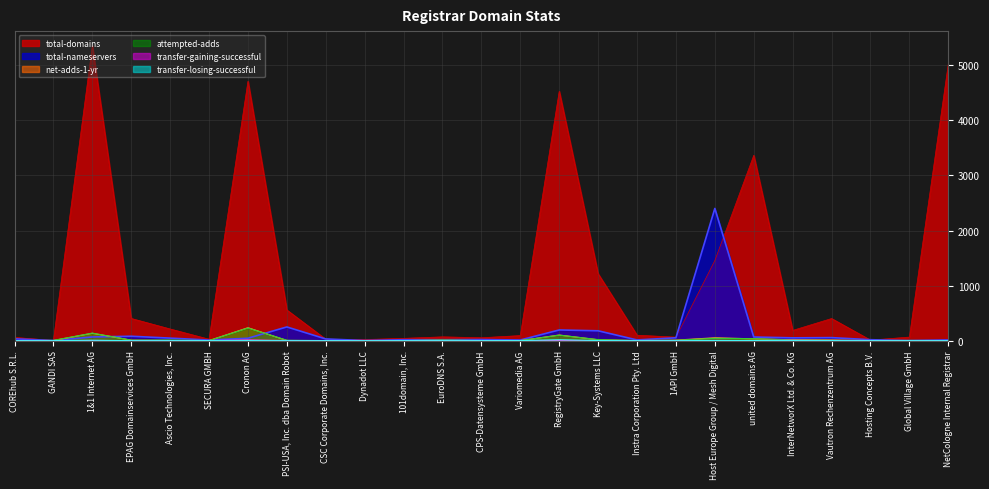

Reading left to right, what are all the values shown in this chart?

total-domains: COREhub S.R.L.=59	GANDI SAS=4	1&1 Internet AG=5354	EPAG Domainservices GmbH=403	Ascio Technologies, Inc.=212	SECURA GMBH=26	Cronon AG=4711	PSI-USA, Inc. dba Domain Robot=557	CSC Corporate Domains, Inc.=26	Dynadot LLC=20	101domain, Inc.=42	EuroDNS S.A.=69	CPS-Datensysteme GmbH=53	Variomedia AG=92	RegistryGate GmbH=4529	Key-Systems LLC=1215	Instra Corporation Pty. Ltd=99	1API GmbH=64	Host Europe Group / Mesh Digital=1455	united domains AG=3366	InterNetworX Ltd. & Co. KG=186	Vautron Rechenzentrum AG=402	Hosting Concepts B.V.=10	Global Village GmbH=65	NetCologne Internal Registrar=5023
total-nameservers: COREhub S.R.L.=33	GANDI SAS=3	1&1 Internet AG=67	EPAG Domainservices GmbH=80	Ascio Technologies, Inc.=46	SECURA GMBH=11	Cronon AG=44	PSI-USA, Inc. dba Domain Robot=249	CSC Corporate Domains, Inc.=31	Dynadot LLC=2	101domain, Inc.=17	EuroDNS S.A.=17	CPS-Datensysteme GmbH=20	Variomedia AG=12	RegistryGate GmbH=194	Key-Systems LLC=179	Instra Corporation Pty. Ltd=13	1API GmbH=52	Host Europe Group / Mesh Digital=2401	united domains AG=66	InterNetworX Ltd. & Co. KG=51	Vautron Rechenzentrum AG=55	Hosting Concepts B.V.=17	Global Village GmbH=2	NetCologne Internal Registrar=13
net-adds-1-yr: COREhub S.R.L.=0	GANDI SAS=2	1&1 Internet AG=134	EPAG Domainservices GmbH=9	Ascio Technologies, Inc.=5	SECURA GMBH=1	Cronon AG=235	PSI-USA, Inc. dba Domain Robot=3	CSC Corporate Domains, Inc.=2	Dynadot LLC=0	101domain, Inc.=1	EuroDNS S.A.=7	CPS-Datensysteme GmbH=0	Variomedia AG=1	RegistryGate GmbH=102	Key-Systems LLC=16	Instra Corporation Pty. Ltd=2	1API GmbH=10	Host Europe Group / Mesh Digital=52	united domains AG=33	InterNetworX Ltd. & Co. KG=16	Vautron Rechenzentrum AG=13	Hosting Concepts B.V.=2	Global Village GmbH=2	NetCologne Internal Registrar=0
attempted-adds: COREhub S.R.L.=0	GANDI SAS=5	1&1 Internet AG=137	EPAG Domainservices GmbH=9	Ascio Technologies, Inc.=11	SECURA GMBH=1	Cronon AG=230	PSI-USA, Inc. dba Domain Robot=7	CSC Corporate Domains, Inc.=1	Dynadot LLC=0	101domain, Inc.=1	EuroDNS S.A.=11	CPS-Datensysteme GmbH=2	Variomedia AG=0	RegistryGate GmbH=100	Key-Systems LLC=19	Instra Corporation Pty. Ltd=2	1API GmbH=7	Host Europe Group / Mesh Digital=42	united domains AG=36	InterNetworX Ltd. & Co. KG=13	Vautron Rechenzentrum AG=4	Hosting Concepts B.V.=2	Global Village GmbH=4	NetCologne Internal Registrar=1
transfer-gaining-successful: COREhub S.R.L.=1	GANDI SAS=0	1&1 Internet AG=3	EPAG Domainservices GmbH=0	Ascio Technologies, Inc.=0	SECURA GMBH=1	Cronon AG=13	PSI-USA, Inc. dba Domain Robot=2	CSC Corporate Domains, Inc.=0	Dynadot LLC=0	101domain, Inc.=0	EuroDNS S.A.=0	CPS-Datensysteme GmbH=0	Variomedia AG=0	RegistryGate GmbH=1	Key-Systems LLC=1	Instra Corporation Pty. Ltd=0	1API GmbH=0	Host Europe Group / Mesh Digital=4	united domains AG=1	InterNetworX Ltd. & Co. KG=8	Vautron Rechenzentrum AG=0	Hosting Concepts B.V.=0	Global Village GmbH=0	NetCologne Internal Registrar=0
transfer-losing-successful: COREhub S.R.L.=0	GANDI SAS=0	1&1 Internet AG=7	EPAG Domainservices GmbH=0	Ascio Technologies, Inc.=0	SECURA GMBH=1	Cronon AG=1	PSI-USA, Inc. dba Domain Robot=0	CSC Corporate Domains, Inc.=0	Dynadot LLC=0	101domain, Inc.=0	EuroDNS S.A.=0	CPS-Datensysteme GmbH=0	Variomedia AG=1	RegistryGate GmbH=16	Key-Systems LLC=2	Instra Corporation Pty. Ltd=0	1API GmbH=0	Host Europe Group / Mesh Digital=3	united domains AG=2	InterNetworX Ltd. & Co. KG=1	Vautron Rechenzentrum AG=1	Hosting Concepts B.V.=0	Global Village GmbH=0	NetCologne Internal Registrar=0